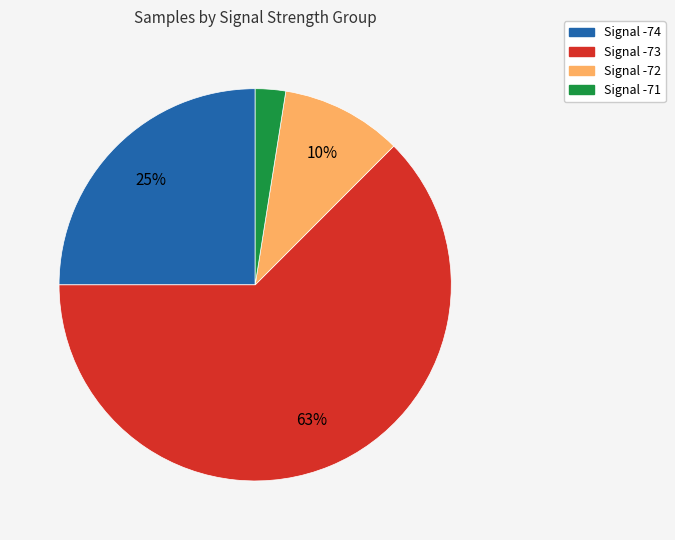

Which has a higher value, Signal -71 or Signal -72?

Signal -72